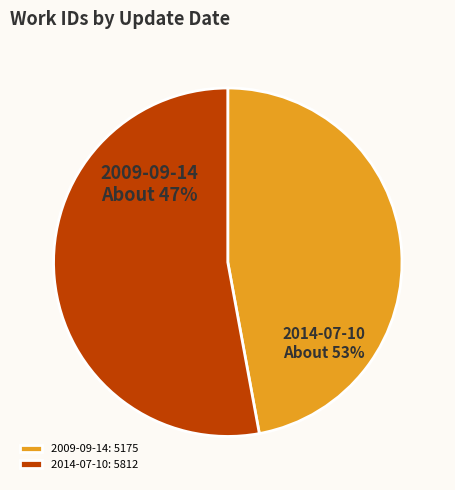

True or false: 2009-09-14 accounts for 47% of the total.

True